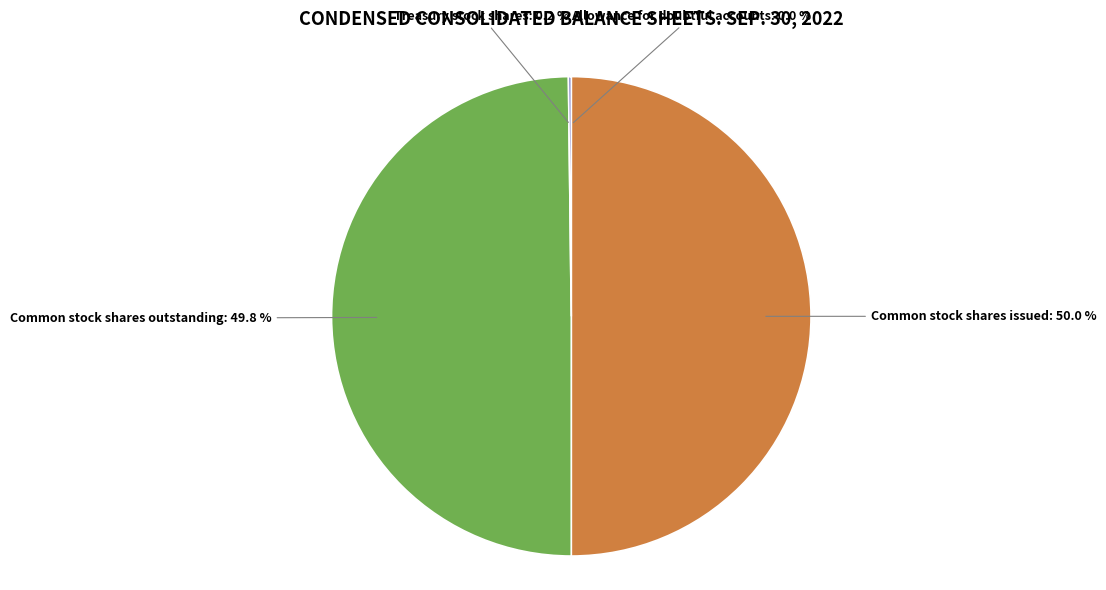

Do Common stock shares issued and Common stock shares outstanding together represent more than half of the pie?

Yes